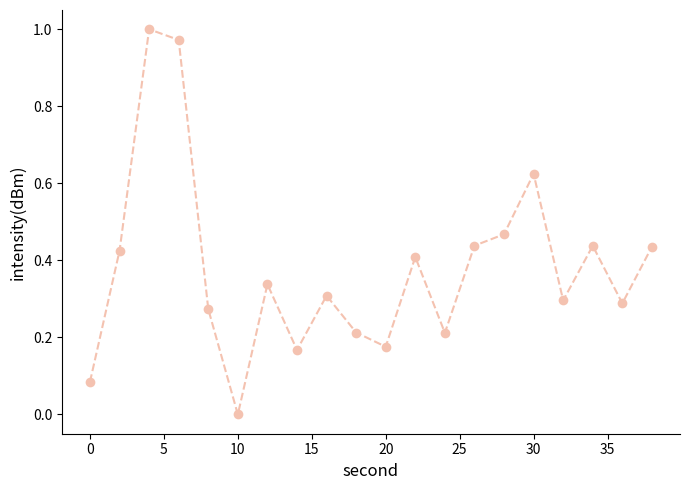

How many values exceed 0?

19